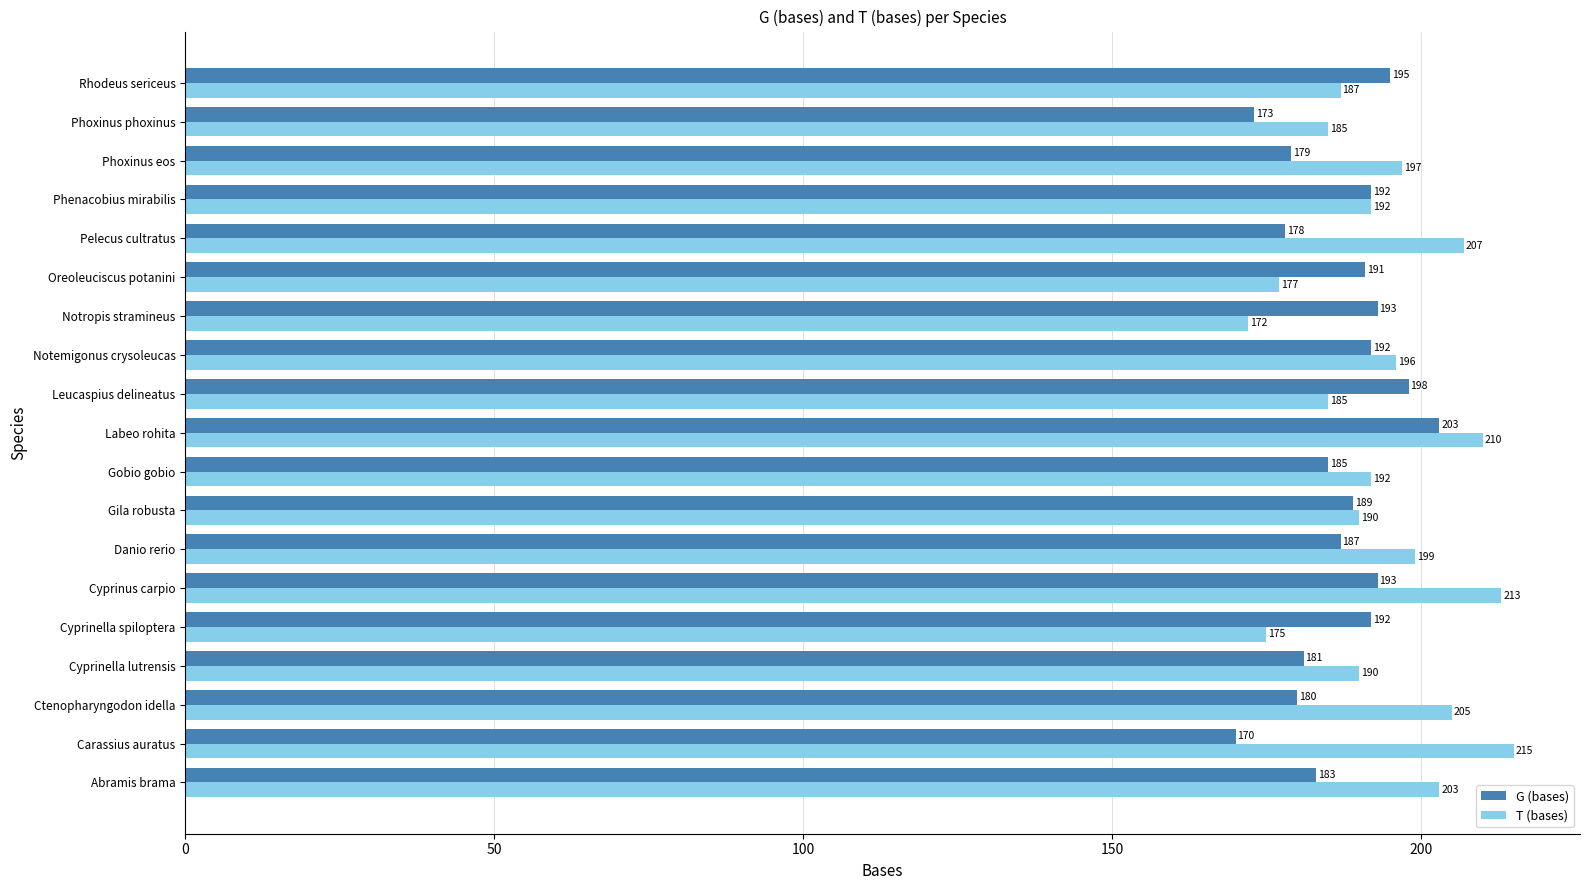

What is the difference between the maximum and minimum values in the G (bases) series?

33